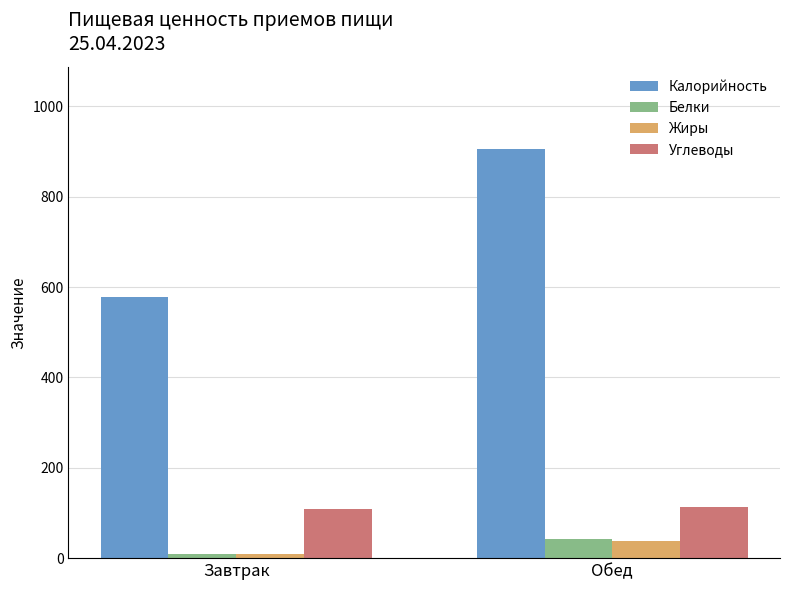

The value of Калорийность at Завтрак is 577. True or false?

True